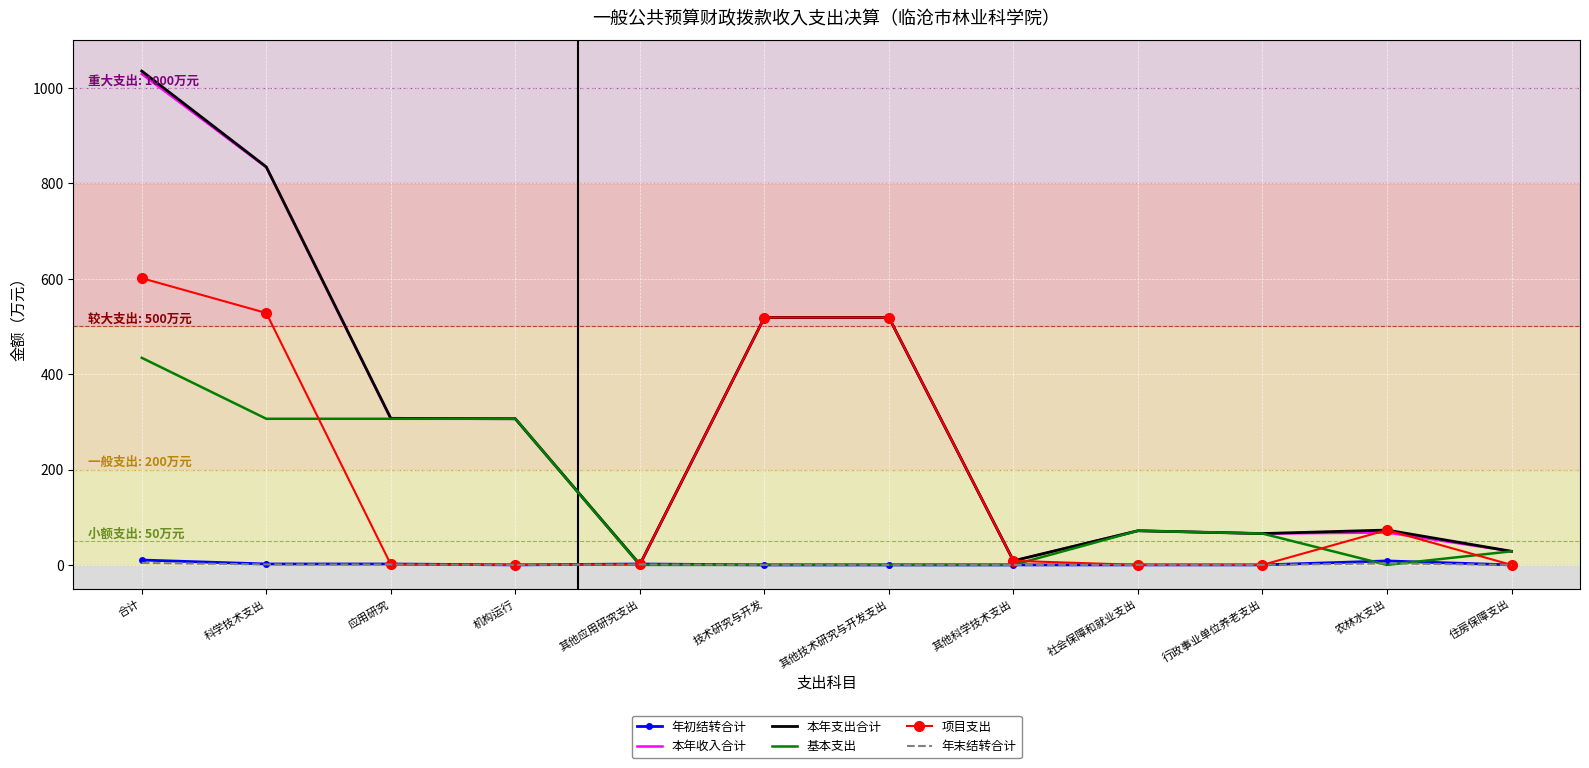

At which label does 基本支出 first exceed 65?

合计